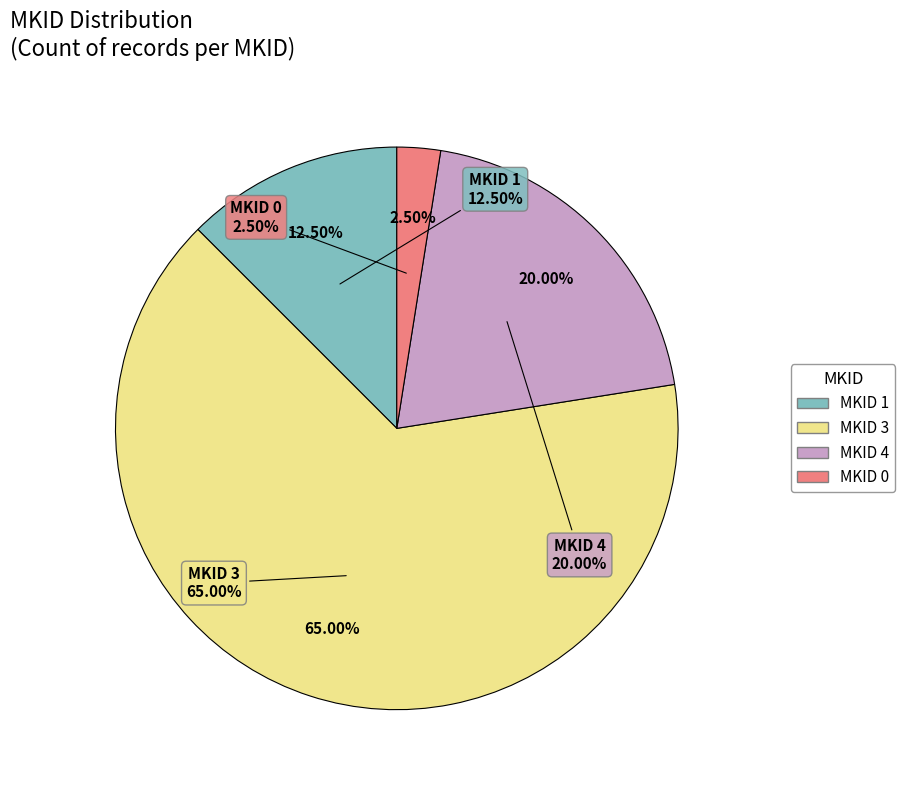

To the nearest percent, what is the average slice percentage?

25%